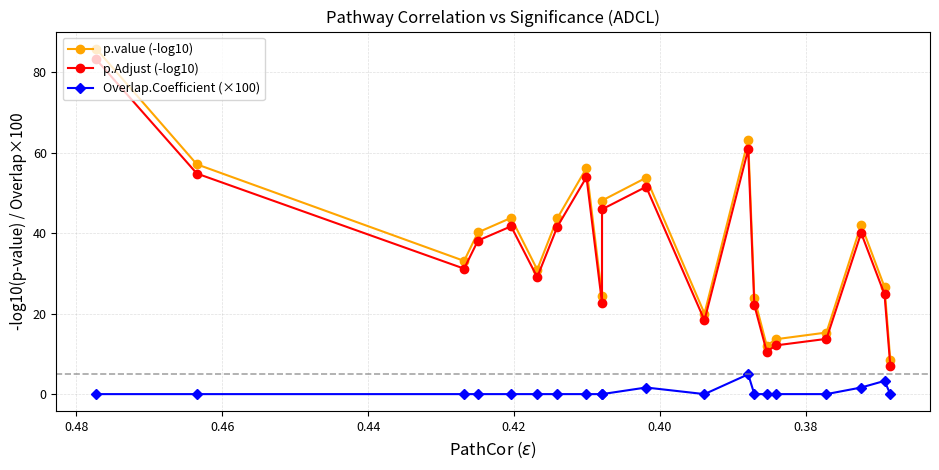

True or false: p.Adjust (-log10) and p.value (-log10) intersect in this chart.

False